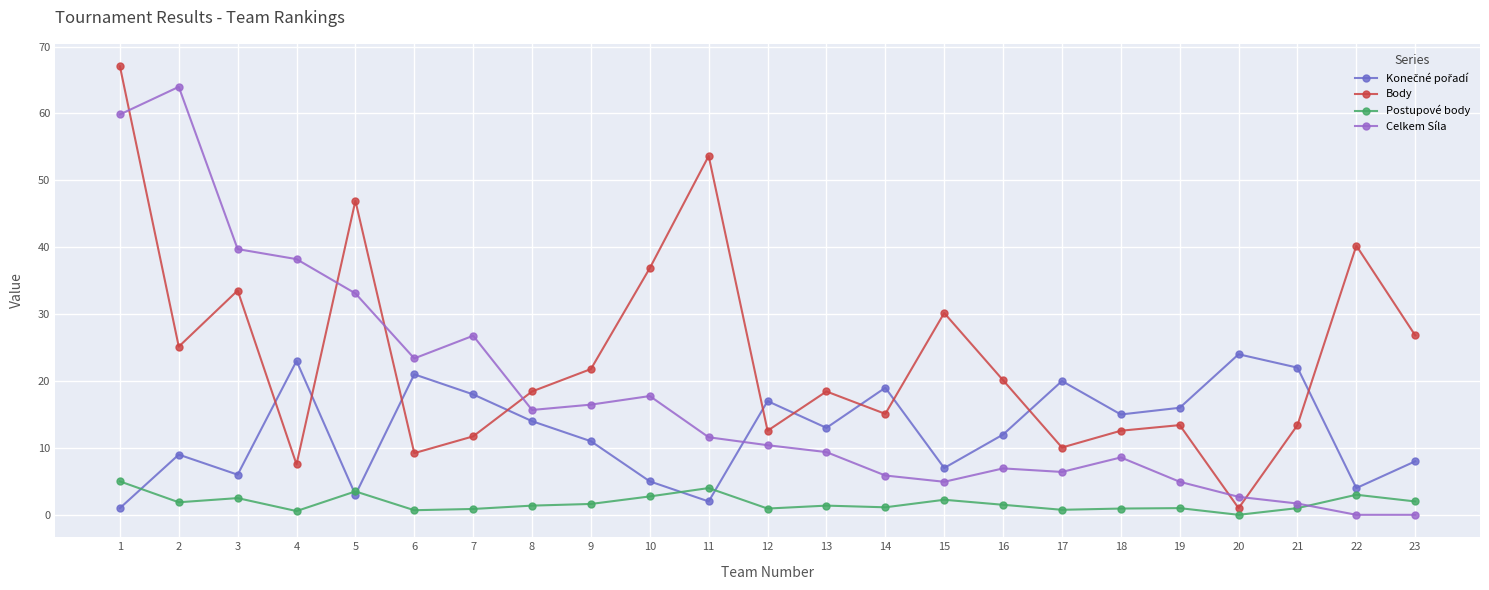

What value does the Body series have at 15?

30.2